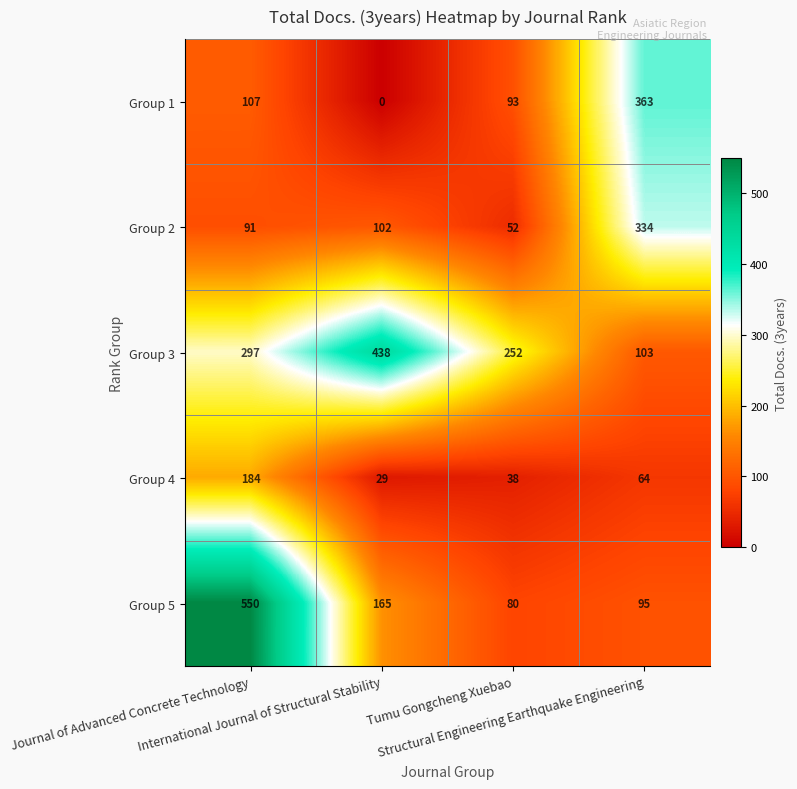

At which category is the sum across all series the highest?

Journal of Advanced Concrete Technology